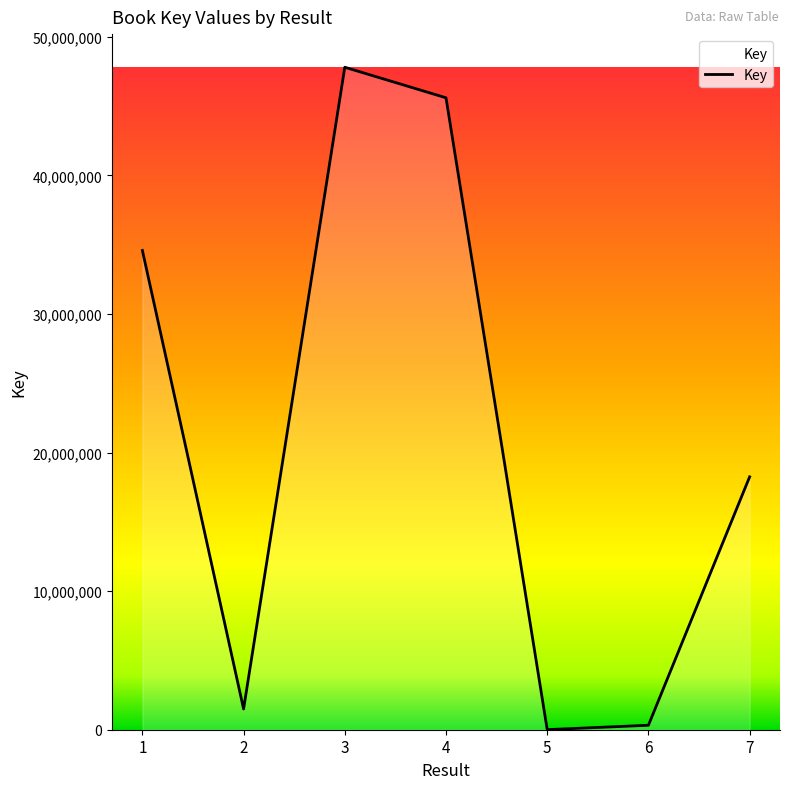

What is the change in value from 2 to 3?

+46308067